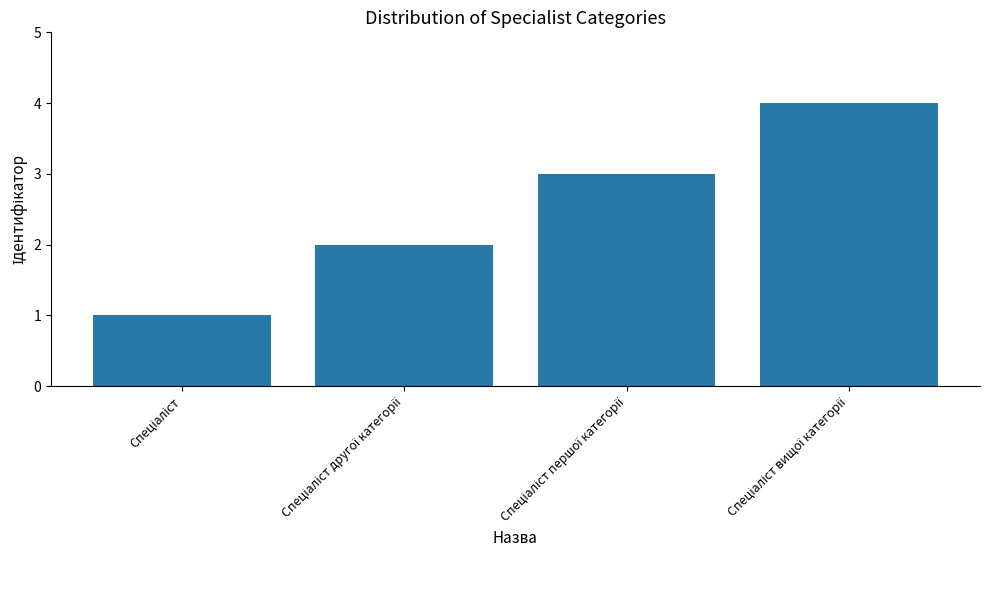

What is the greatest value displayed?

4